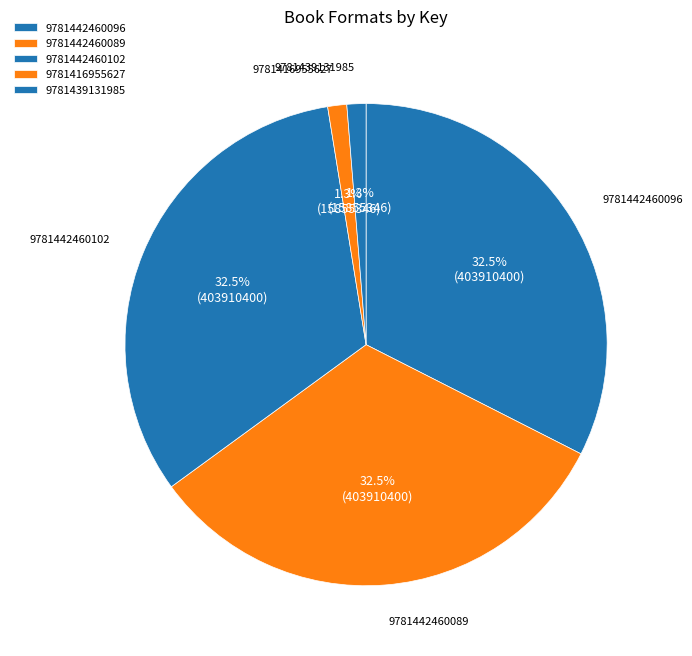

How many slices are in this pie chart?

5